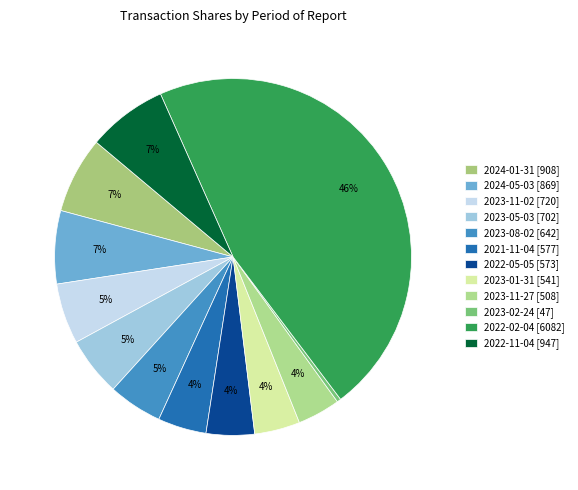

How many slices are in this pie chart?

12